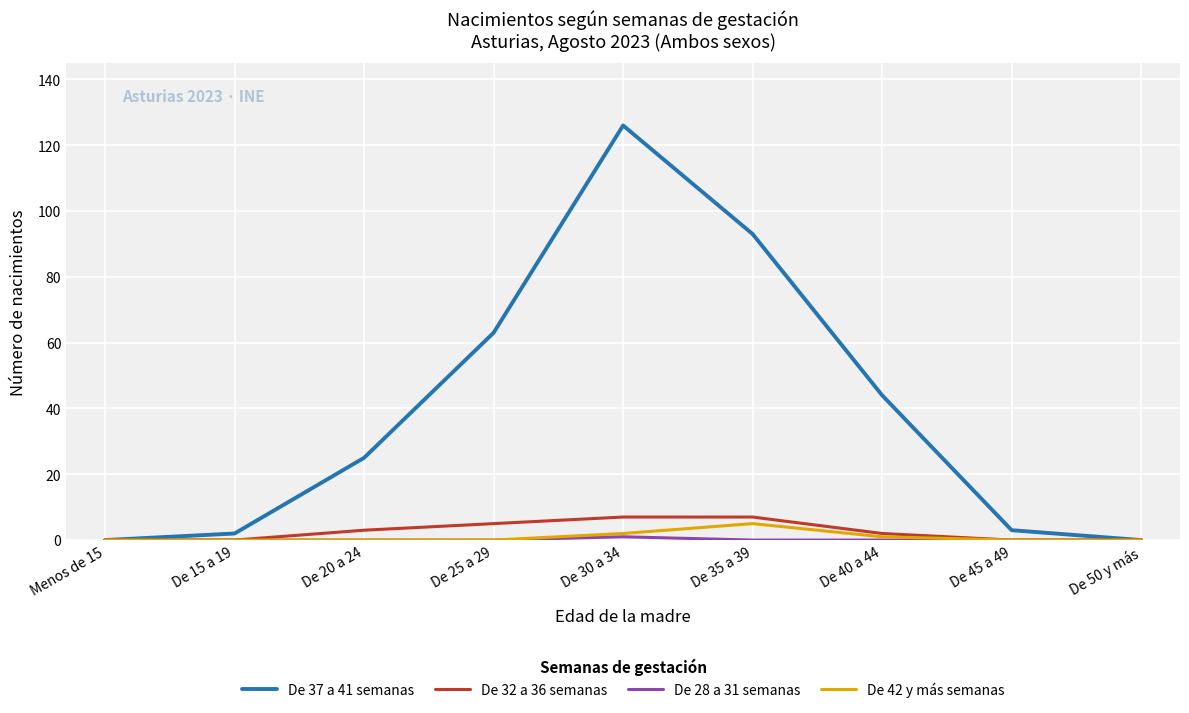

The De 37 a 41 semanas series shows 2 at De 15 a 19. True or false?

True